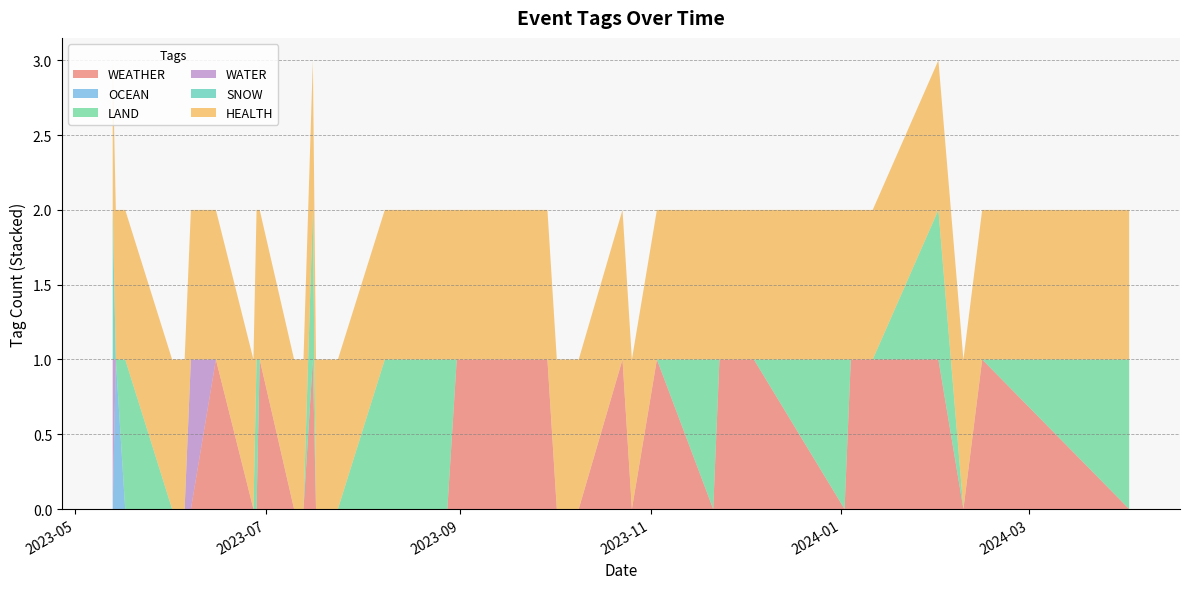

Reading right to left, what are all the values shown in this chart?

WEATHER: 2024-04-02=0	2024-02-15=1	2024-02-09=0	2024-02-01=1	2024-01-11=1	2024-01-10=1	2024-01-05=1	2024-01-04=1	2024-01-02=0	2023-12-04=1	2023-11-23=1	2023-11-21=0	2023-11-03=1	2023-10-26=0	2023-10-23=1	2023-10-09=0	2023-10-02=0	2023-09-29=1	2023-08-31=1	2023-08-28=0	2023-08-17=0	2023-08-08=0	2023-07-24=0	2023-07-17=0	2023-07-16=1	2023-07-13=0	2023-07-10=0	2023-06-29=1	2023-06-28=0	2023-06-27=0	2023-06-15=1	2023-06-07=0	2023-06-05=0	2023-06-01=0	2023-05-17=0	2023-05-14=0	2023-05-13=0
OCEAN: 2024-04-02=0	2024-02-15=0	2024-02-09=0	2024-02-01=0	2024-01-11=0	2024-01-10=0	2024-01-05=0	2024-01-04=0	2024-01-02=0	2023-12-04=0	2023-11-23=0	2023-11-21=0	2023-11-03=0	2023-10-26=0	2023-10-23=0	2023-10-09=0	2023-10-02=0	2023-09-29=0	2023-08-31=0	2023-08-28=0	2023-08-17=0	2023-08-08=0	2023-07-24=0	2023-07-17=0	2023-07-16=0	2023-07-13=0	2023-07-10=0	2023-06-29=0	2023-06-28=0	2023-06-27=0	2023-06-15=0	2023-06-07=0	2023-06-05=0	2023-06-01=0	2023-05-17=0	2023-05-14=1	2023-05-13=0
LAND: 2024-04-02=1	2024-02-15=0	2024-02-09=0	2024-02-01=1	2024-01-11=0	2024-01-10=0	2024-01-05=0	2024-01-04=0	2024-01-02=1	2023-12-04=0	2023-11-23=0	2023-11-21=1	2023-11-03=0	2023-10-26=0	2023-10-23=0	2023-10-09=0	2023-10-02=0	2023-09-29=0	2023-08-31=0	2023-08-28=1	2023-08-17=1	2023-08-08=1	2023-07-24=0	2023-07-17=0	2023-07-16=1	2023-07-13=0	2023-07-10=0	2023-06-29=0	2023-06-28=1	2023-06-27=0	2023-06-15=0	2023-06-07=0	2023-06-05=0	2023-06-01=0	2023-05-17=1	2023-05-14=0	2023-05-13=0
WATER: 2024-04-02=0	2024-02-15=0	2024-02-09=0	2024-02-01=0	2024-01-11=0	2024-01-10=0	2024-01-05=0	2024-01-04=0	2024-01-02=0	2023-12-04=0	2023-11-23=0	2023-11-21=0	2023-11-03=0	2023-10-26=0	2023-10-23=0	2023-10-09=0	2023-10-02=0	2023-09-29=0	2023-08-31=0	2023-08-28=0	2023-08-17=0	2023-08-08=0	2023-07-24=0	2023-07-17=0	2023-07-16=0	2023-07-13=0	2023-07-10=0	2023-06-29=0	2023-06-28=0	2023-06-27=0	2023-06-15=0	2023-06-07=1	2023-06-05=0	2023-06-01=0	2023-05-17=0	2023-05-14=0	2023-05-13=1
SNOW: 2024-04-02=0	2024-02-15=0	2024-02-09=0	2024-02-01=0	2024-01-11=0	2024-01-10=0	2024-01-05=0	2024-01-04=0	2024-01-02=0	2023-12-04=0	2023-11-23=0	2023-11-21=0	2023-11-03=0	2023-10-26=0	2023-10-23=0	2023-10-09=0	2023-10-02=0	2023-09-29=0	2023-08-31=0	2023-08-28=0	2023-08-17=0	2023-08-08=0	2023-07-24=0	2023-07-17=0	2023-07-16=0	2023-07-13=0	2023-07-10=0	2023-06-29=0	2023-06-28=0	2023-06-27=0	2023-06-15=0	2023-06-07=0	2023-06-05=0	2023-06-01=0	2023-05-17=0	2023-05-14=0	2023-05-13=1
HEALTH: 2024-04-02=1	2024-02-15=1	2024-02-09=1	2024-02-01=1	2024-01-11=1	2024-01-10=1	2024-01-05=1	2024-01-04=1	2024-01-02=1	2023-12-04=1	2023-11-23=1	2023-11-21=1	2023-11-03=1	2023-10-26=1	2023-10-23=1	2023-10-09=1	2023-10-02=1	2023-09-29=1	2023-08-31=1	2023-08-28=1	2023-08-17=1	2023-08-08=1	2023-07-24=1	2023-07-17=1	2023-07-16=1	2023-07-13=1	2023-07-10=1	2023-06-29=1	2023-06-28=1	2023-06-27=1	2023-06-15=1	2023-06-07=1	2023-06-05=1	2023-06-01=1	2023-05-17=1	2023-05-14=1	2023-05-13=1